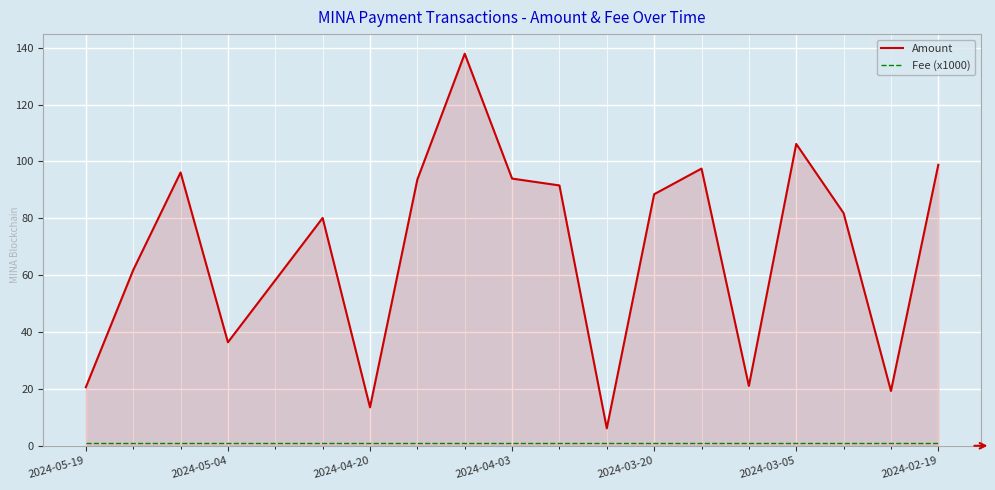

Which series has the largest range (max minus min)?

Amount